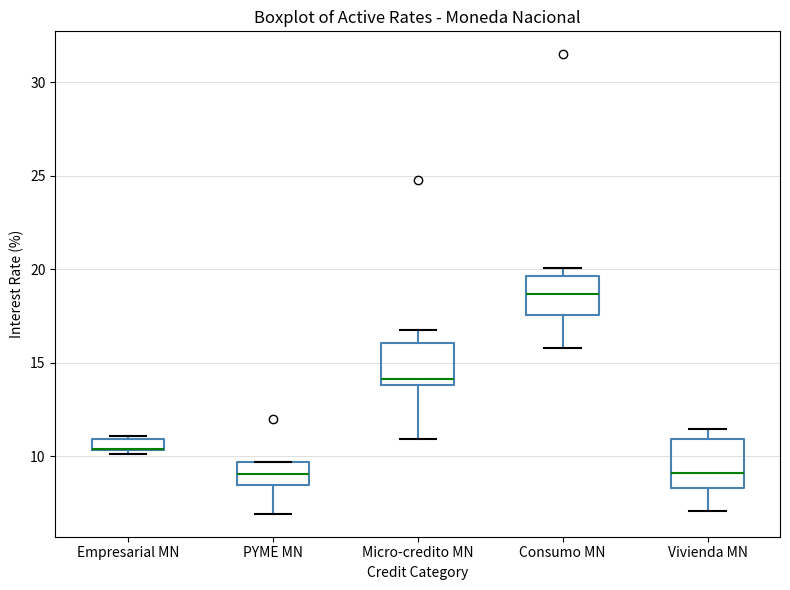

Where is the lower edge of the box for Consumo MN on the y-axis? The values are not printed on the chart, so give them approximately, as read against the axis.

17.5